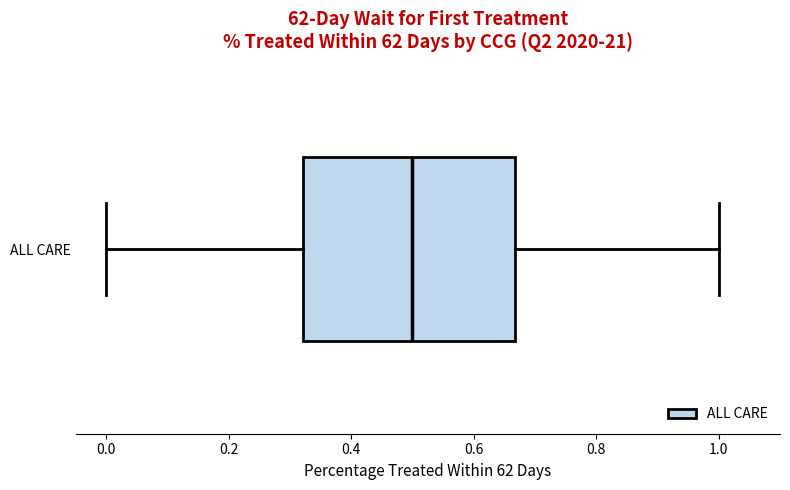

Transcribe this box plot: give where the median line is, the range the box spans, and where the two whiskers end, as read against the x-axis. The values are not printed on the chart, so give them approximately, as read against the axis.

median 0.50, box 0.32 to 0.66, whiskers 0.00 to 1.00